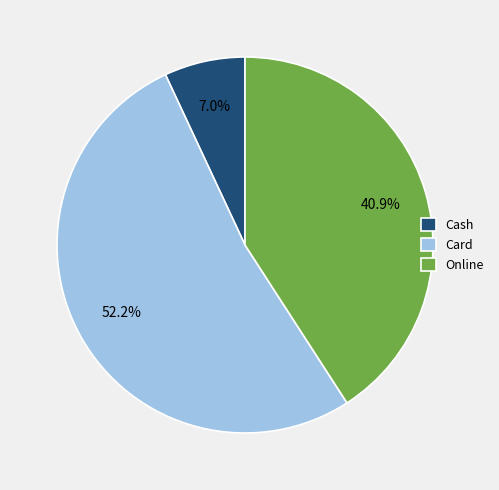

Does Card account for over 50% of the chart?

Yes